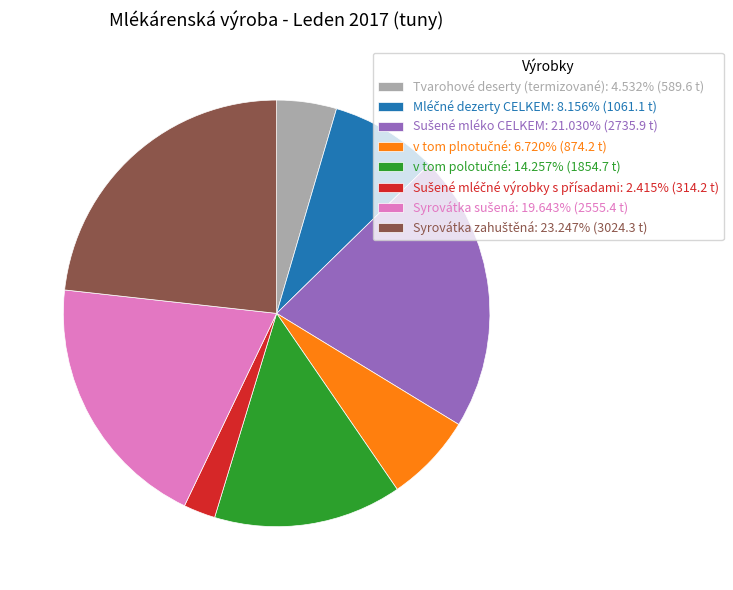

Is there any slice that represents more than half of the pie?

No